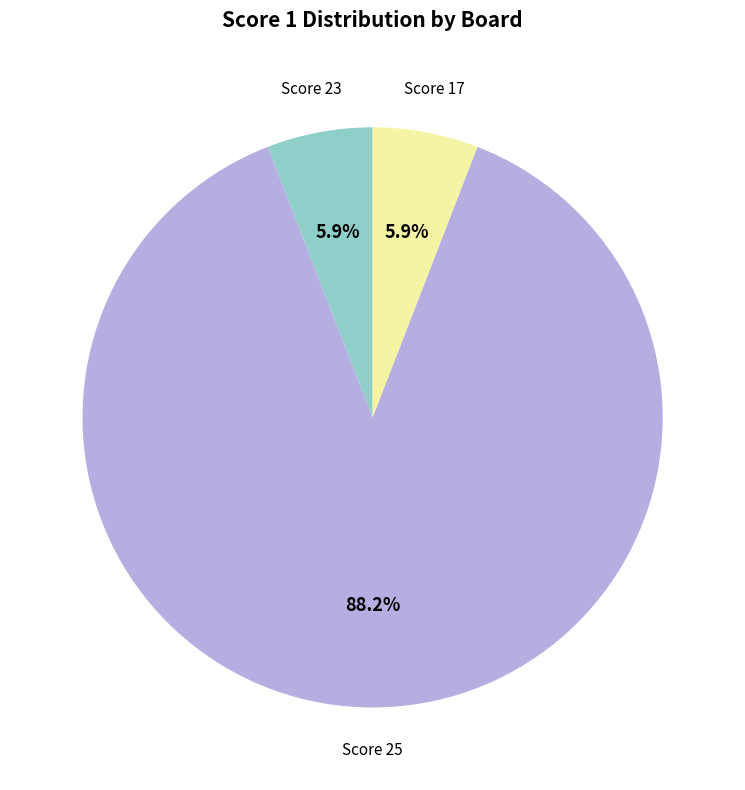

Is there a majority slice in this chart?

Yes